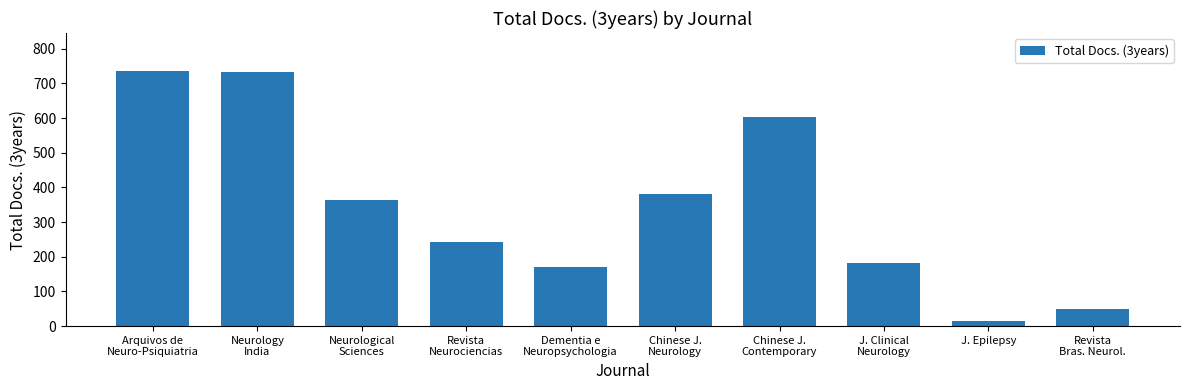

What is the maximum value shown in the chart?

735